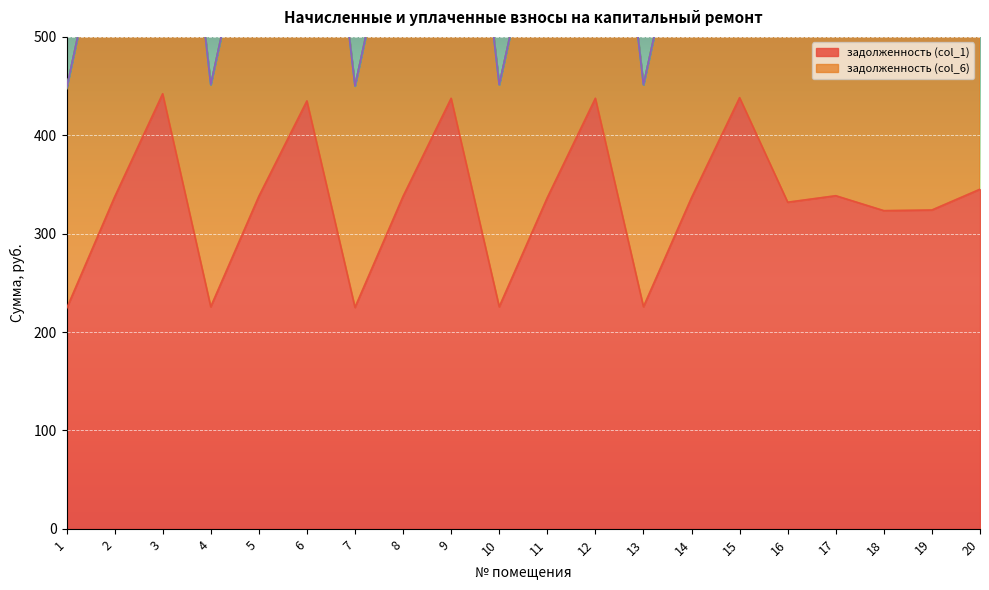

Reading left to right, what are all the values shown in this chart?

задолженность (col_1): 1=223.7	2=337.3	3=442.2	4=225.7	5=337.9	6=434.9	7=225.1	8=337.9	9=437.6	10=225.7	11=336.6	12=437.6	13=225.7	14=336.6	15=438.2	16=332.0	17=338.6	18=323.4	19=324.1	20=345.2
задолженность (col_6): 1=223.7	2=337.3	3=442.2	4=225.7	5=337.9	6=434.9	7=225.1	8=337.9	9=437.6	10=225.7	11=336.6	12=437.6	13=225.7	14=336.6	15=438.2	16=332.0	17=338.6	18=323.4	19=324.1	20=345.2
начислено (col_3): 1=0.0	2=0.0	3=0.0	4=0.0	5=0.0	6=0.0	7=0.0	8=0.0	9=0.0	10=0.0	11=0.0	12=0.0	13=0.0	14=0.0	15=0.0	16=0.0	17=0.0	18=0.0	19=0.0	20=0.0
уплачено пени (col_8): 1=0.0	2=0.0	3=0.0	4=0.0	5=0.0	6=0.0	7=0.0	8=0.0	9=0.0	10=0.0	11=0.0	12=0.0	13=0.0	14=0.0	15=0.0	16=0.0	17=0.0	18=0.0	19=0.0	20=0.0
аванс (col_2): 1=0.0	2=0.0	3=0.0	4=0.0	5=0.0	6=0.0	7=0.0	8=0.0	9=0.0	10=0.0	11=0.0	12=0.0	13=0.0	14=0.0	15=0.0	16=0.0	17=0.0	18=0.0	19=0.0	20=0.0
уплачено (col_4): 1=0.0	2=0.0	3=0.0	4=0.0	5=0.0	6=0.0	7=0.0	8=0.0	9=0.0	10=0.0	11=0.0	12=0.0	13=0.0	14=0.0	15=0.0	16=0.0	17=0.0	18=0.0	19=0.0	20=0.0